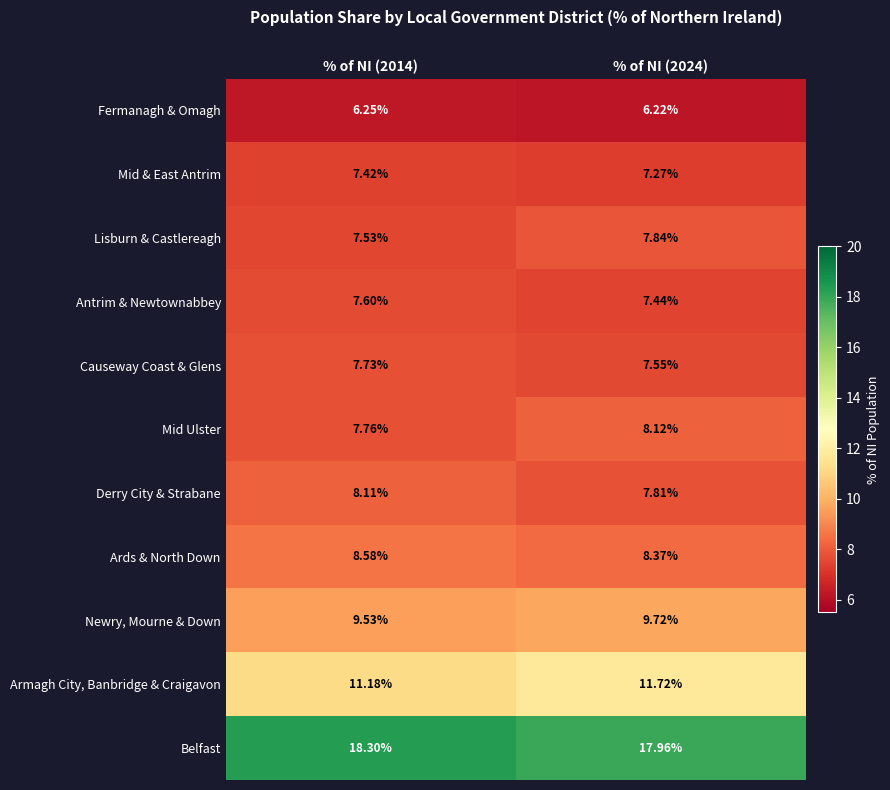

At which label does Antrim & Newtownabbey reach its minimum?

% of NI (2024)